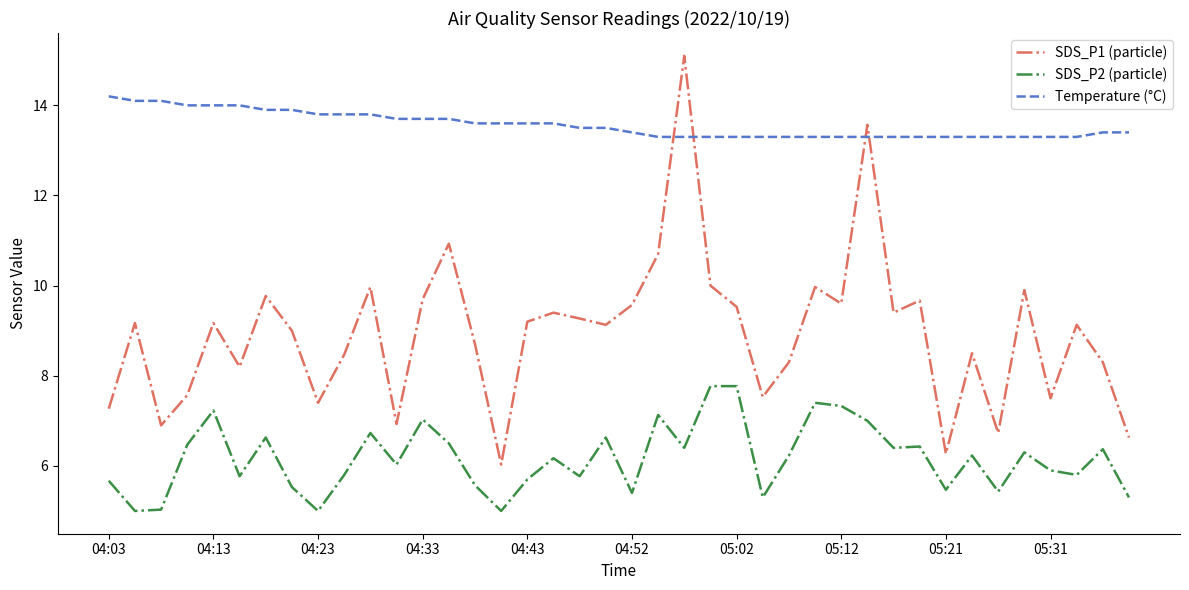

List the series in order of their peak value, lowest first.

SDS_P2 (particle), Temperature (°C), SDS_P1 (particle)